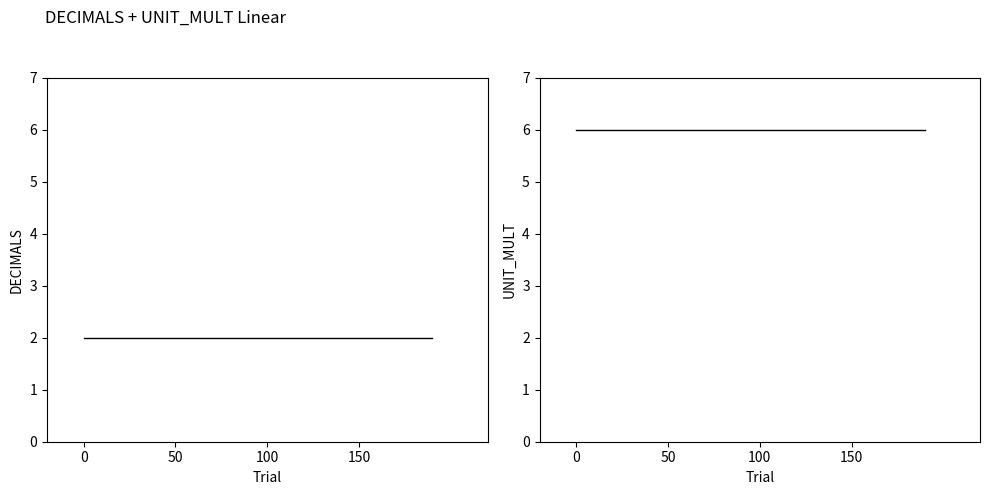

True or false: DECIMALS and UNIT_MULT intersect in this chart.

False